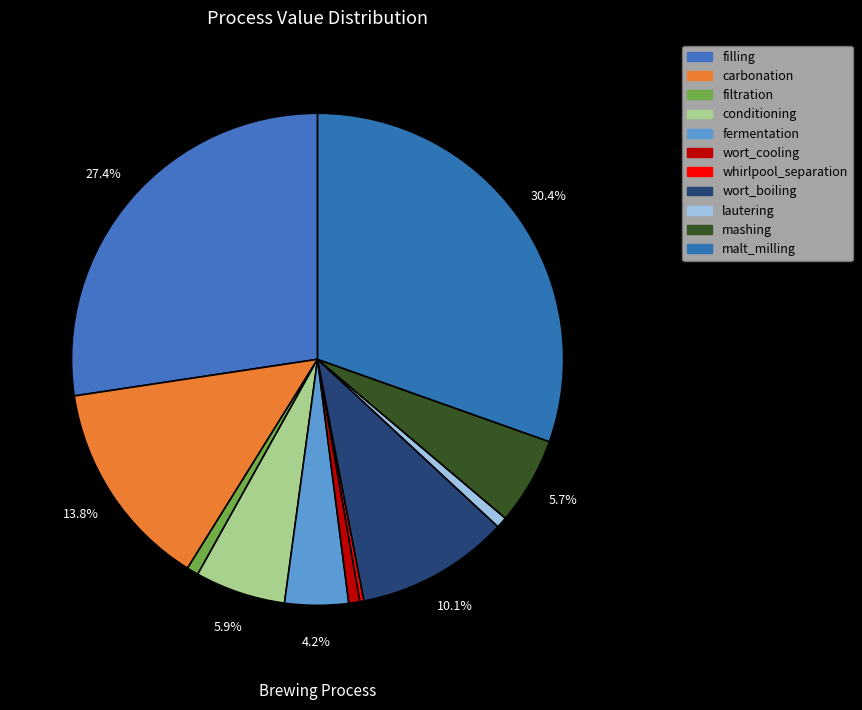

Do lautering and carbonation together represent more than half of the pie?

No